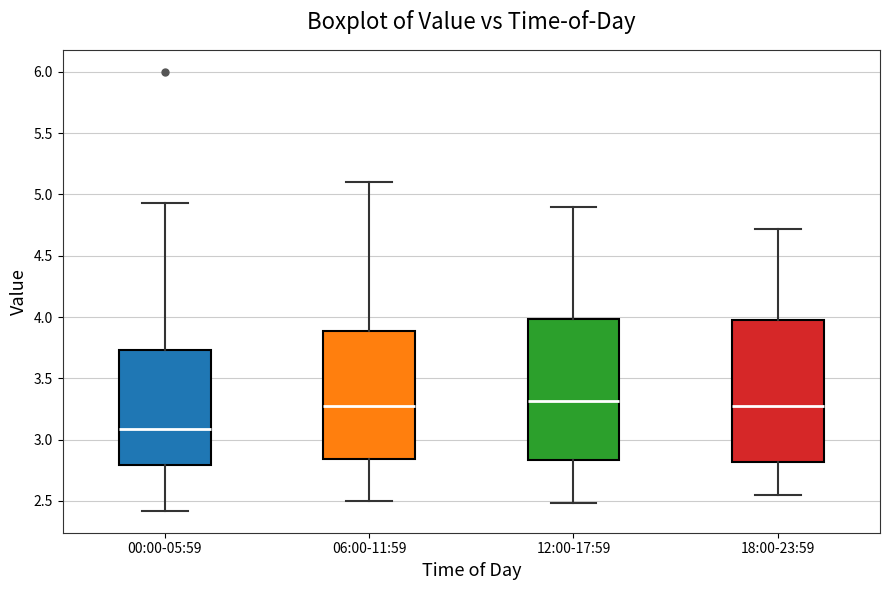

Which box's median line is the lowest?

00:00-05:59